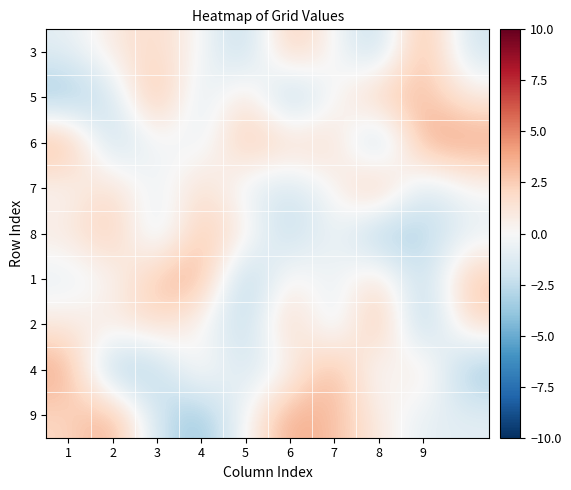

At how many categories does at least one series exceed 2?

10